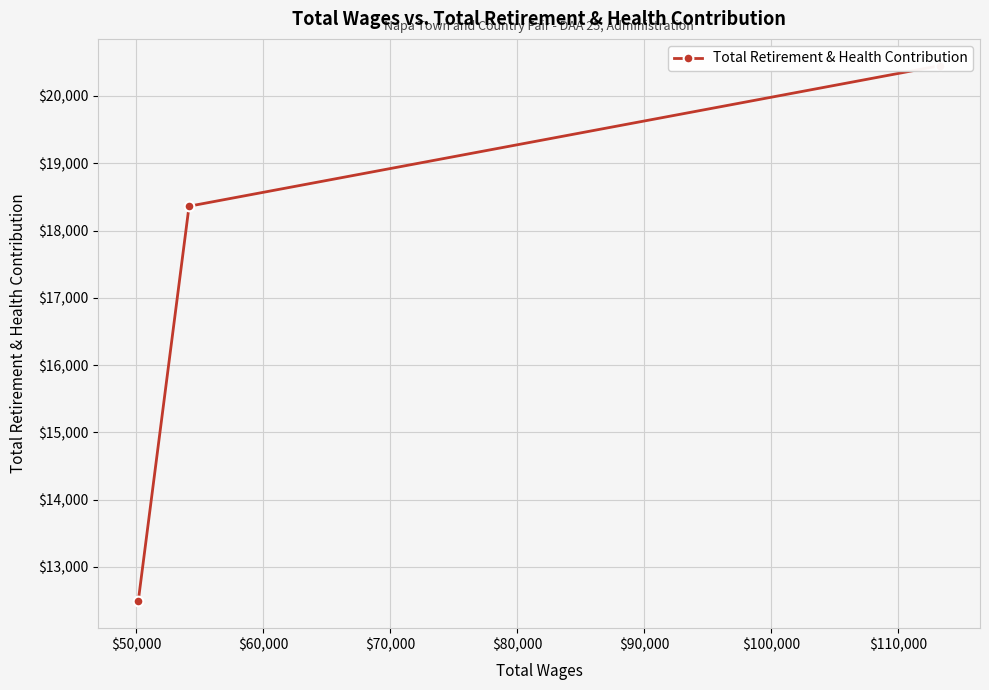

The value at $60,000 is 18616. True or false?

False